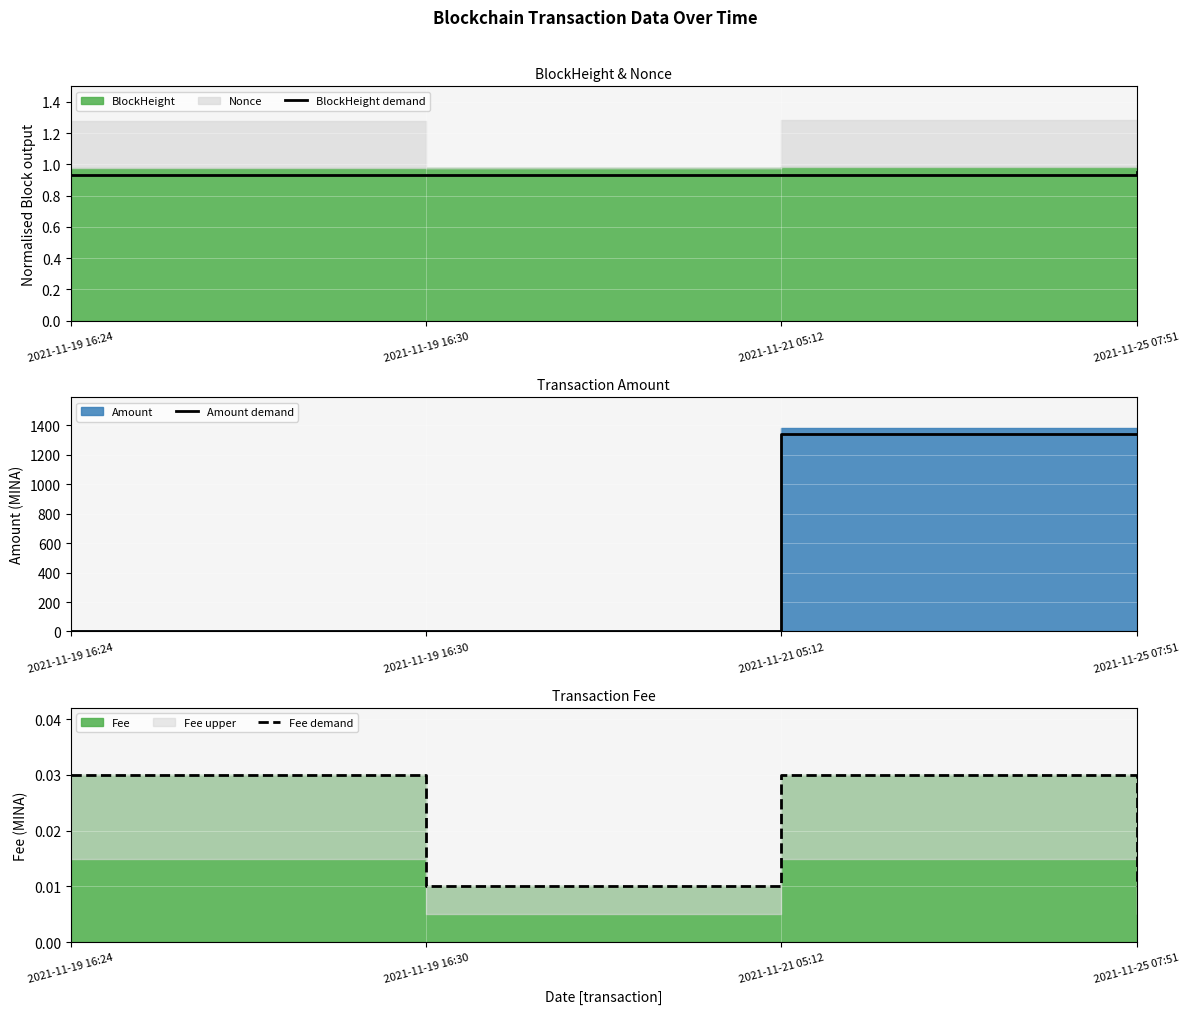

At how many categories does at least one series exceed 664?

2